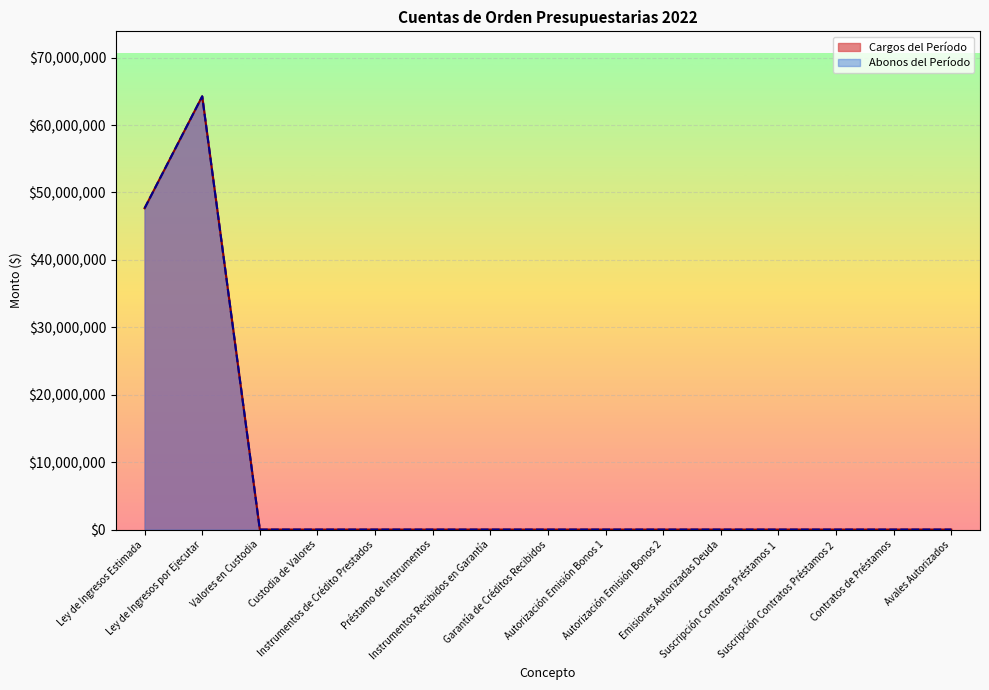

Reading left to right, extract all data points from this chart.

Cargos del Período: 47659698.8	64262049.7	0.0	0.0	0.0	0.0	0.0	0.0	0.0	0.0	0.0	0.0	0.0	0.0	0.0
Abonos del Período: 47659698.8	64262049.7	0.0	0.0	0.0	0.0	0.0	0.0	0.0	0.0	0.0	0.0	0.0	0.0	0.0